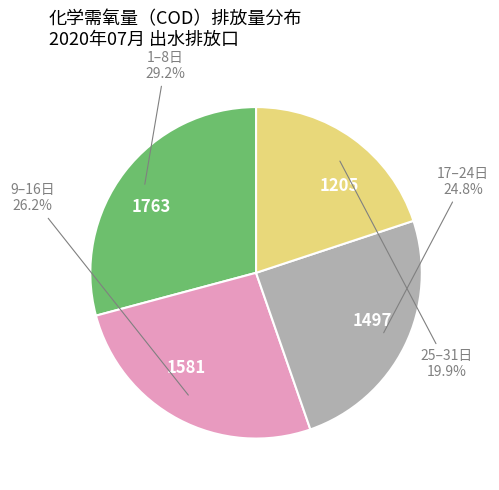

Is there a majority slice in this chart?

No